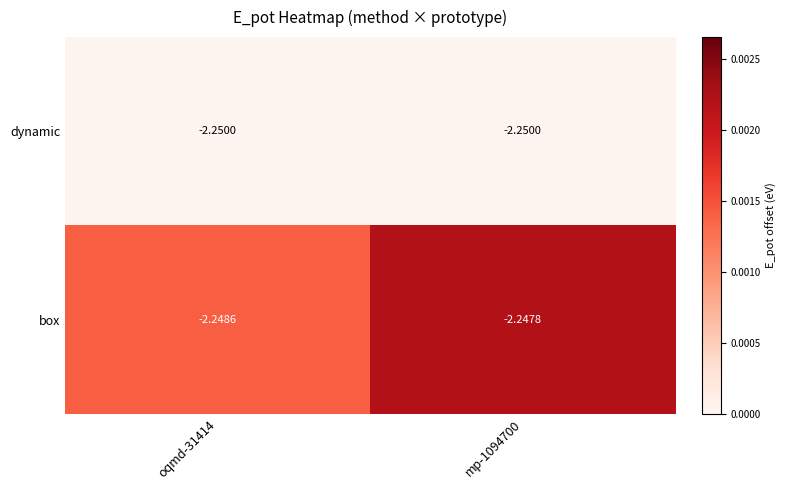

Rank the series by their average value, from highest to lowest.

box, dynamic